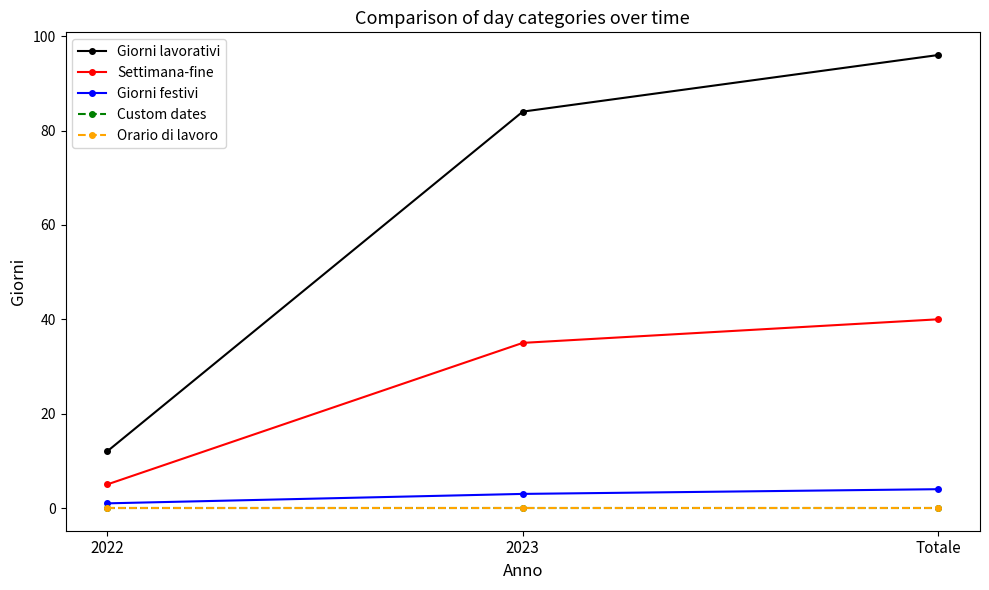

At which label does Custom dates reach its peak?

2022